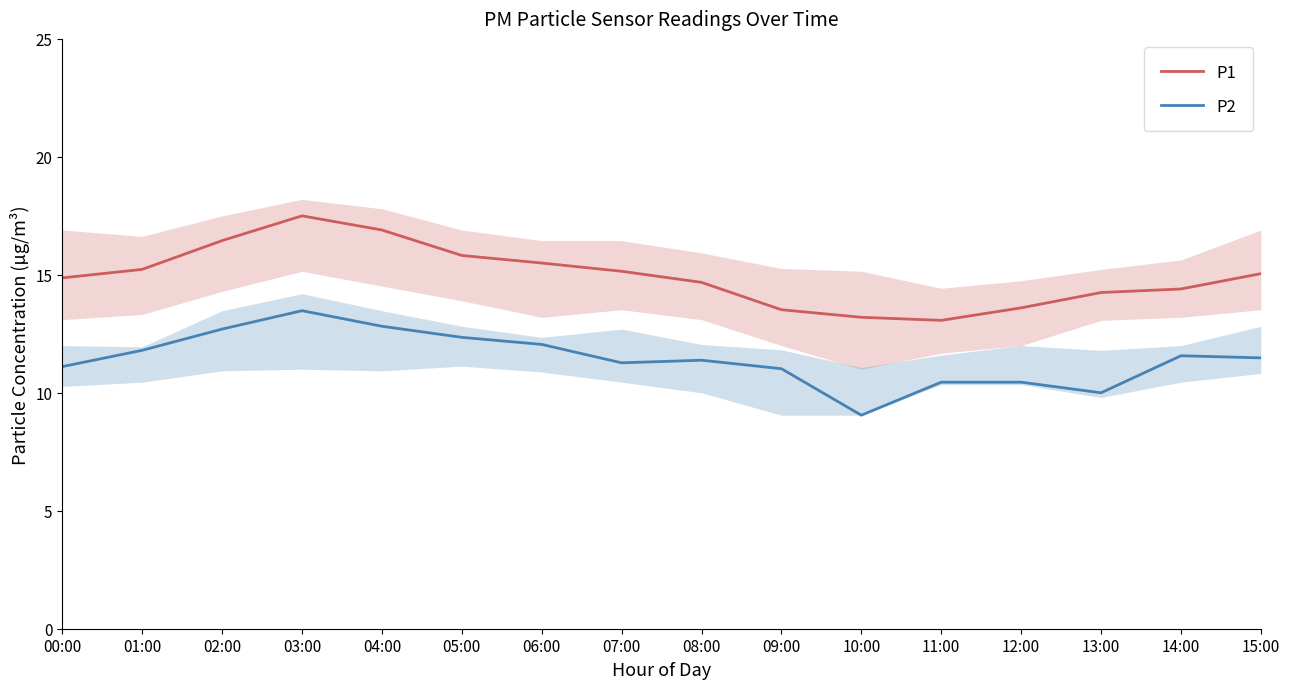

Where is the first local minimum for P1?

11:00